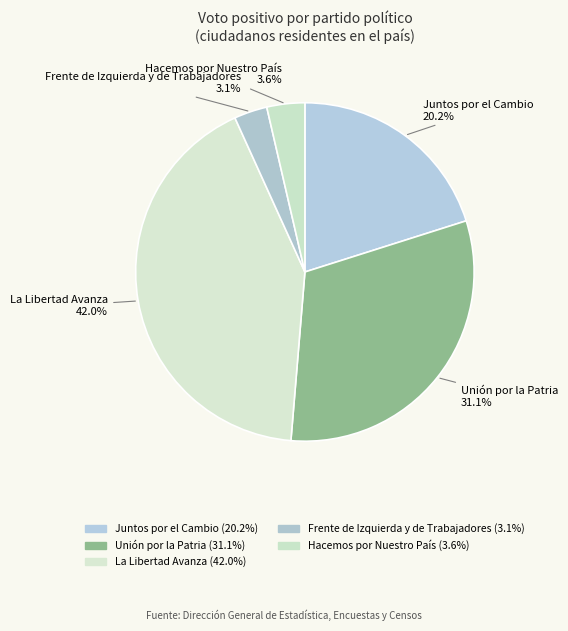

To the nearest percent, what percentage of the pie is Frente de Izquierda y de Trabajadores?

3%